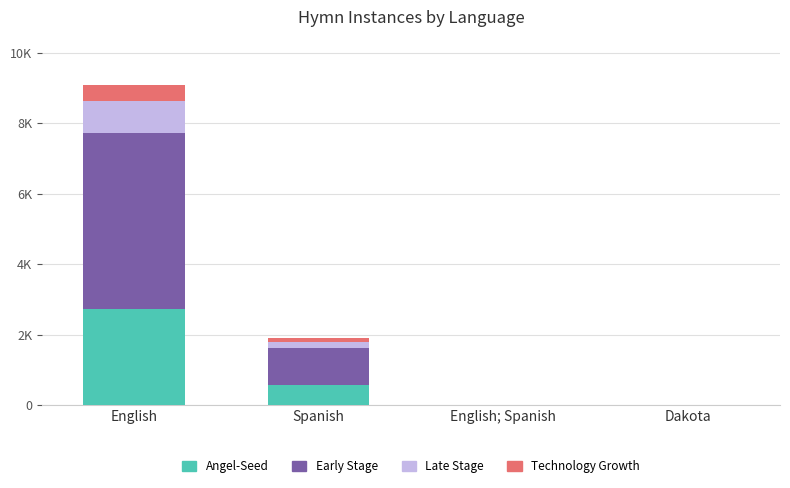

Does the chart contain stacked bars?

Yes